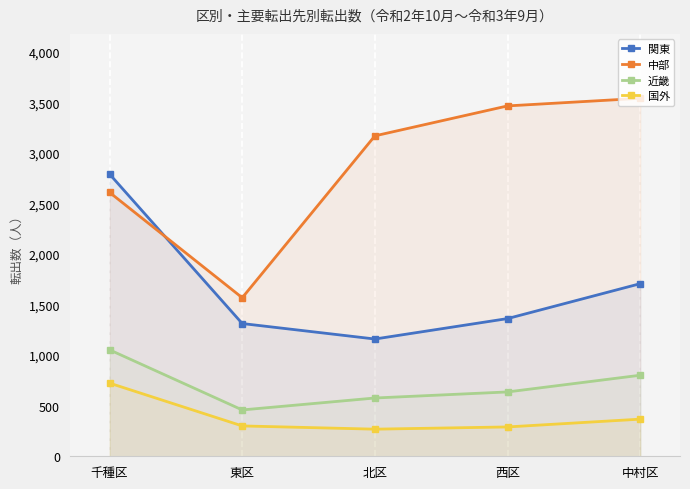

What is the average value of the 近畿 series?

705